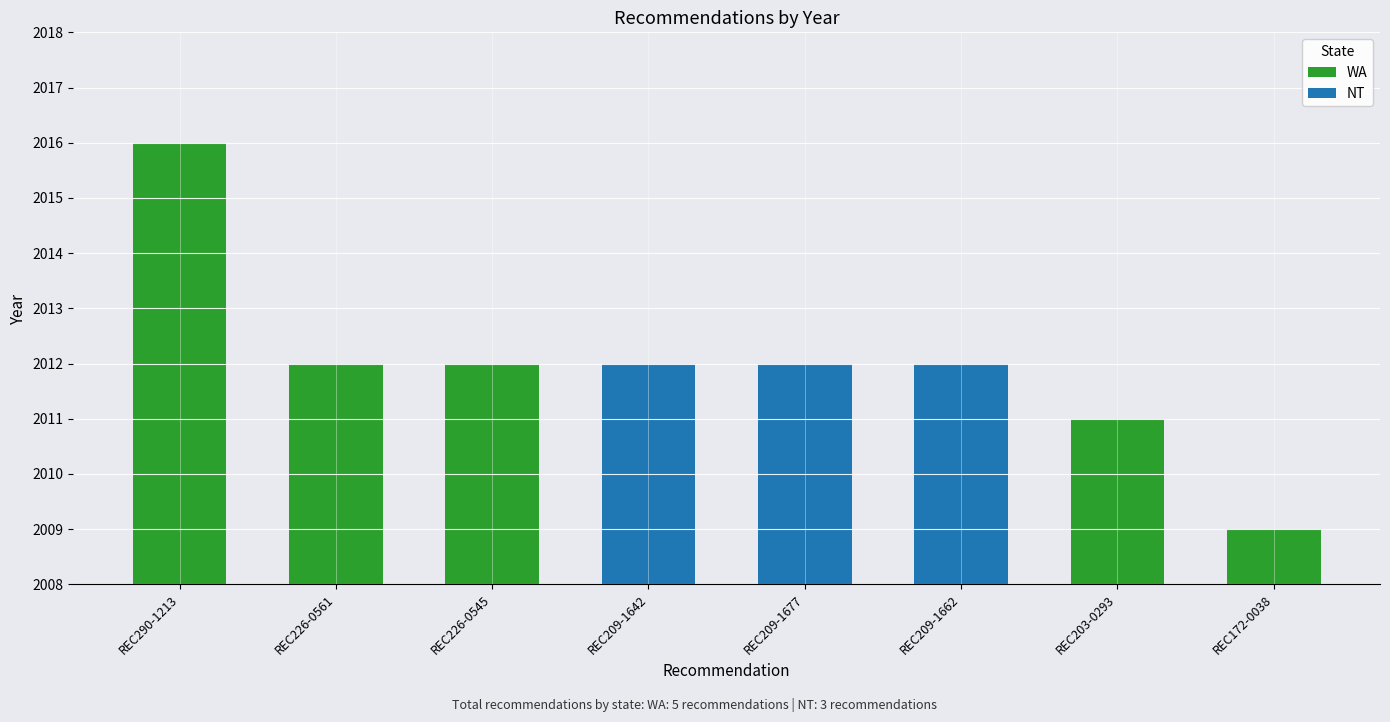

Where is the data nearest to the value 2012?

REC226-0561